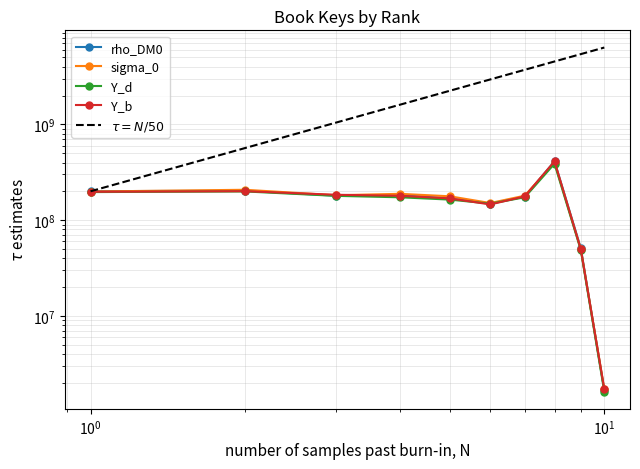

What are all the series names shown in the legend?

rho_DM0, sigma_0, Y_d, Y_b, $\tau = N/50$